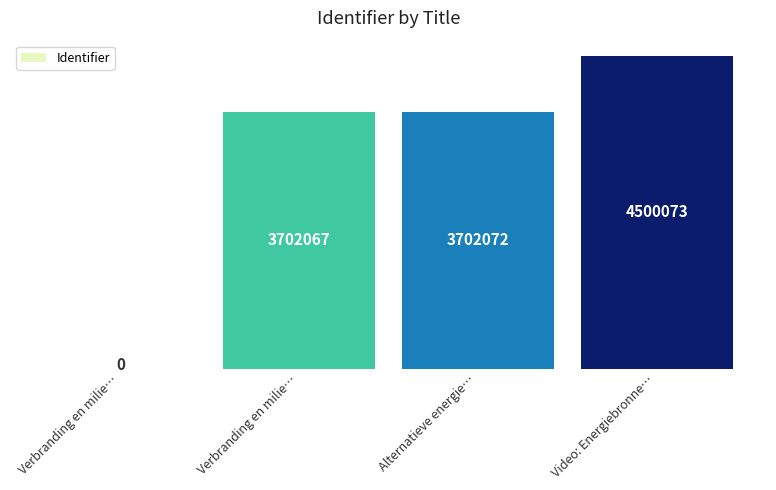

Where does the data first go above 3702072?

Video: Energiebronne…